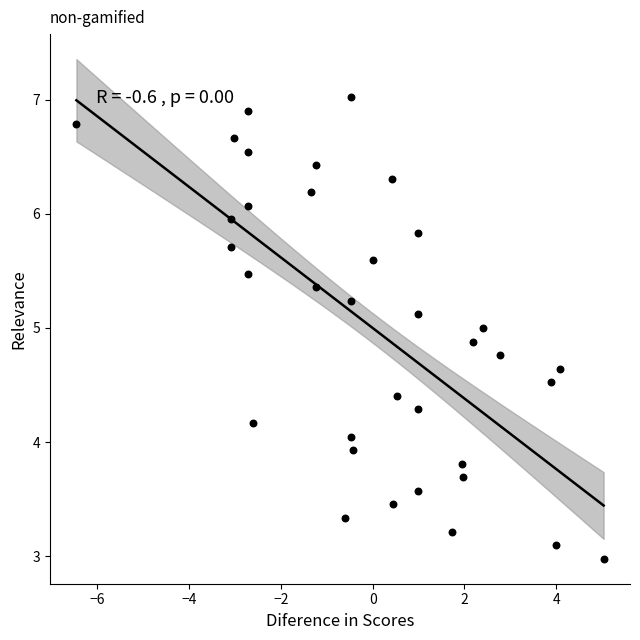

What is the range of X values (max minus min)?

11.5